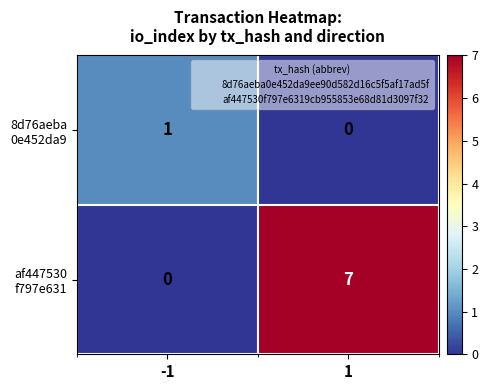

What is the total value across all series at 1?

7